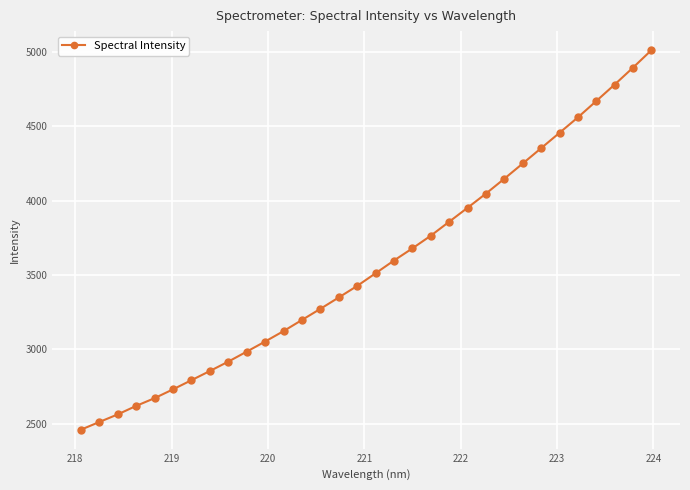

What is the difference between the maximum and minimum values?

2552.3